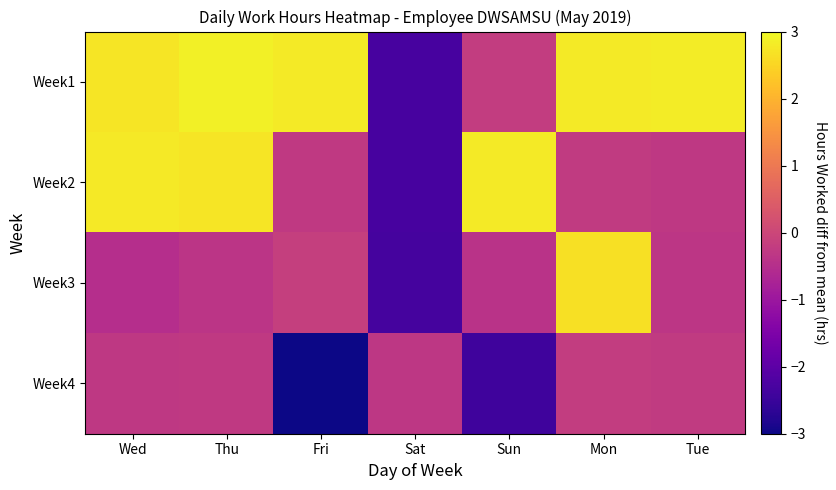

At which category does the chart reach its minimum across all series?

Fri